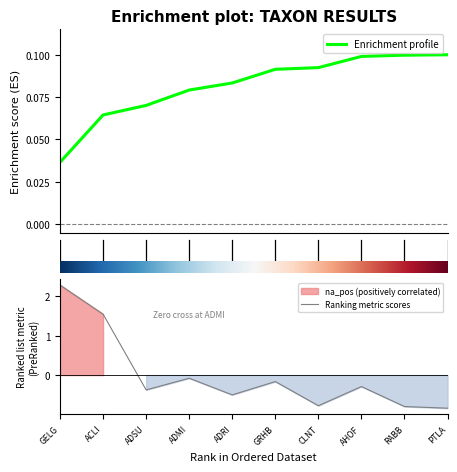

List the series in order of their overall mean, highest first.

Enrichment profile, Ranking metric scores